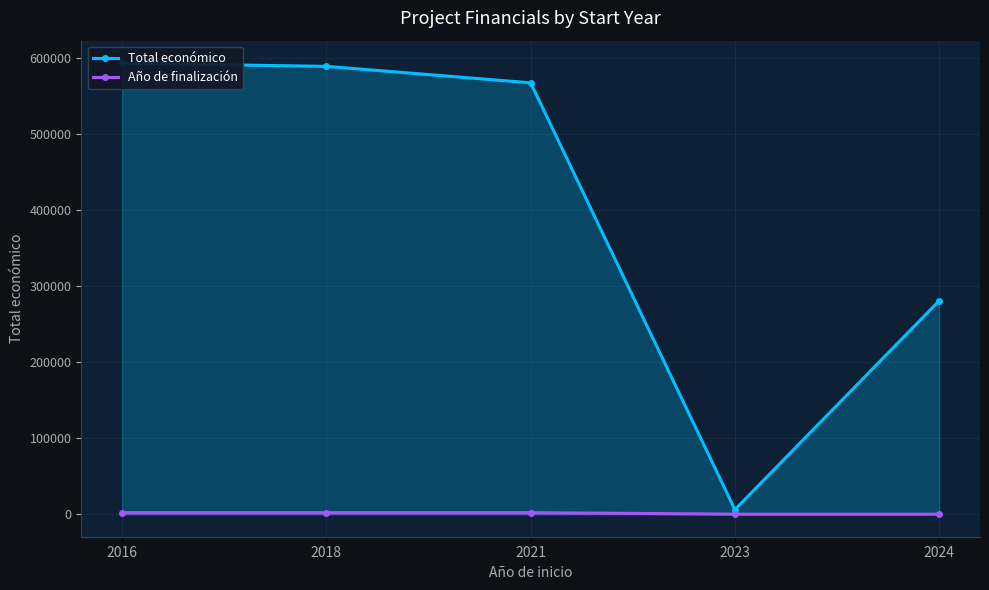

Rank the series at 2023 from lowest to highest value.

Año de finalización, Total económico